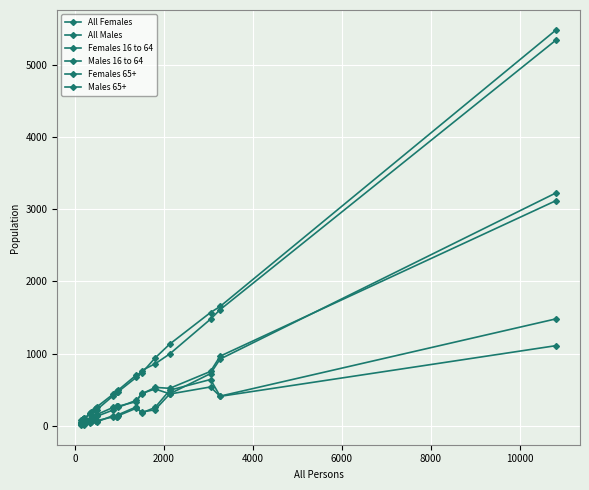

True or false: All Females and Females 65+ cross at least once.

False